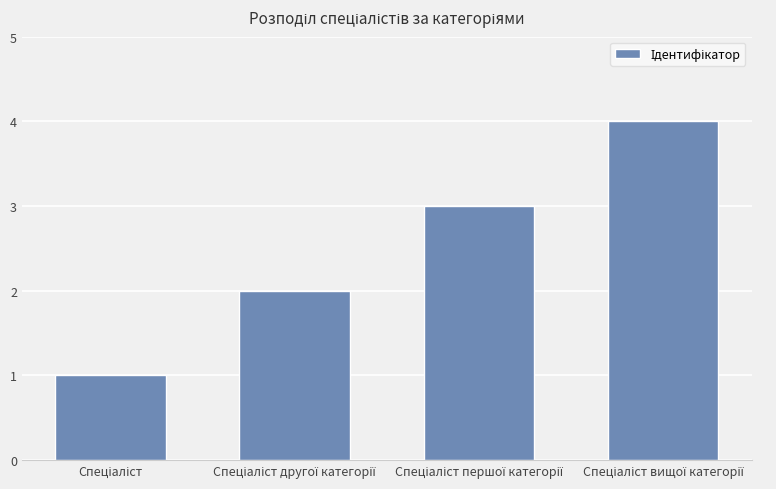

What is the sum of all values?

10